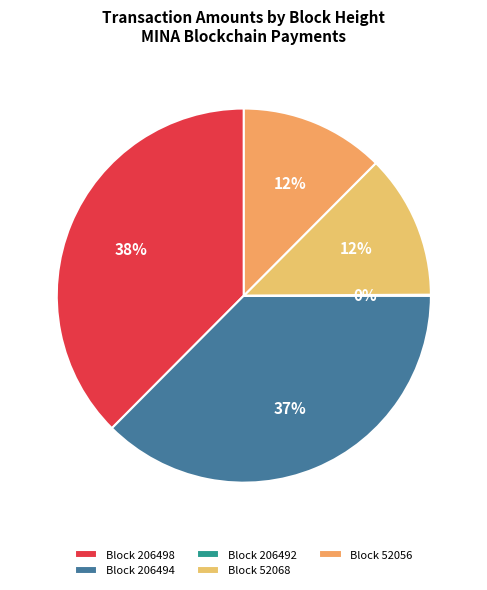

Which category has the biggest portion of the pie?

206498